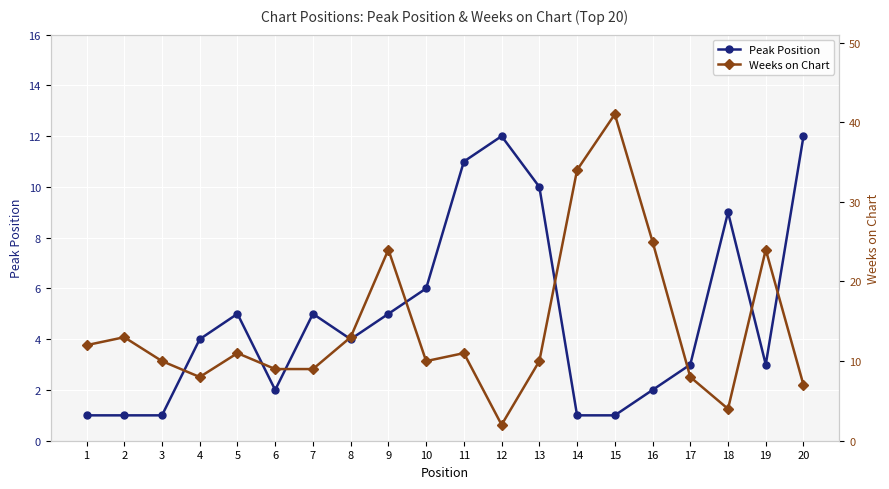

Where is the first local minimum for Weeks on Chart?

4